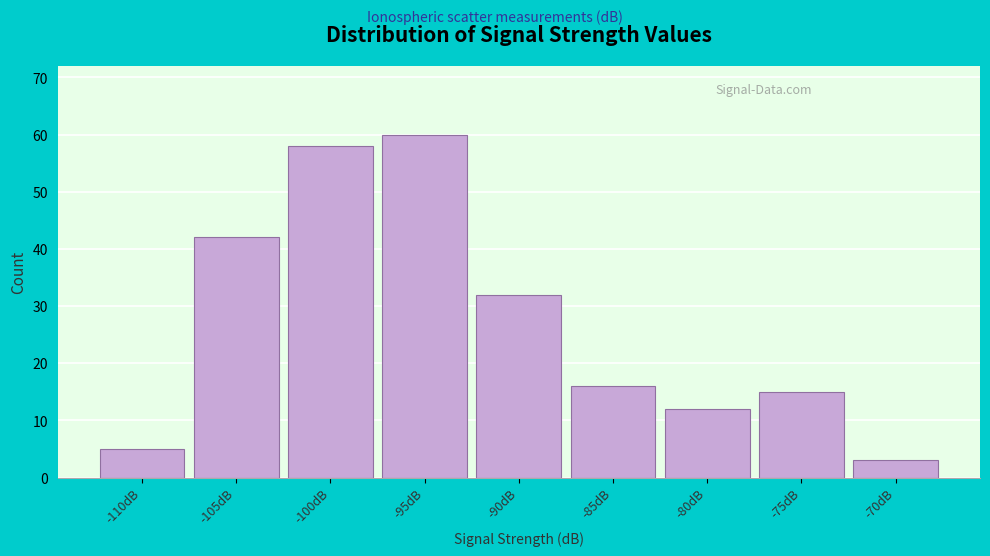

Reading right to left, extract all data points from this chart.

3	15	12	16	32	60	58	42	5